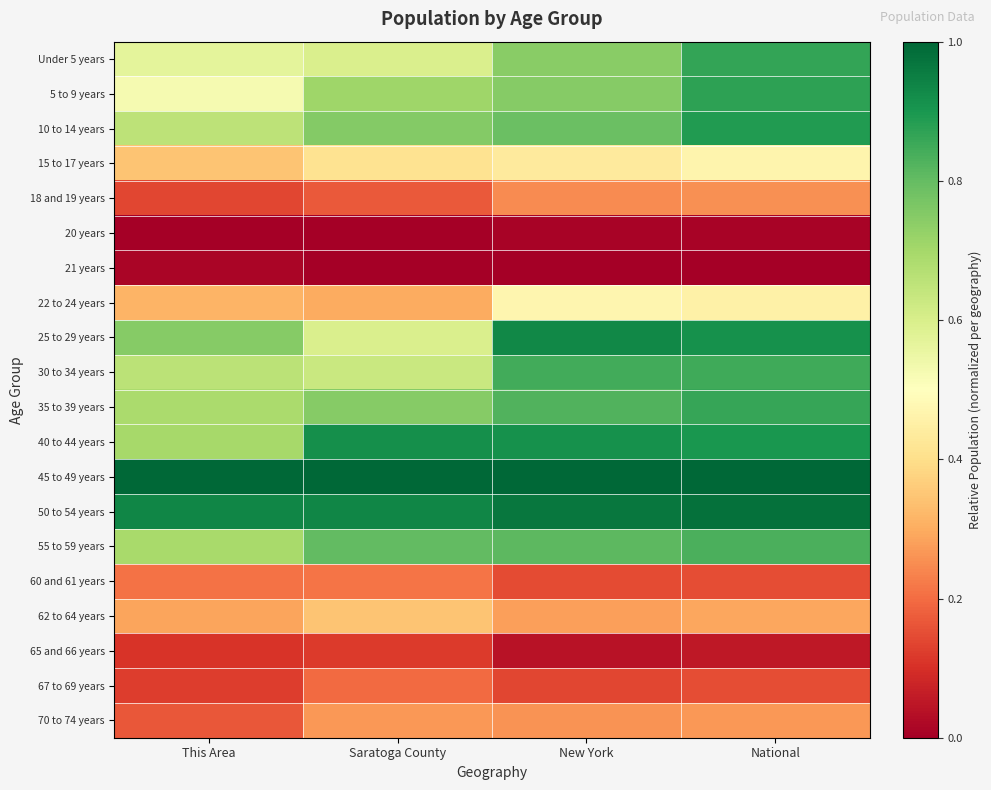

List the series in order of their peak value, lowest first.

20 years, 21 years, 65 and 66 years, 67 to 69 years, 60 and 61 years, 18 and 19 years, 70 to 74 years, 62 to 64 years, 15 to 17 years, 22 to 24 years, 55 to 59 years, 30 to 34 years, 35 to 39 years, Under 5 years, 5 to 9 years, 10 to 14 years, 40 to 44 years, 25 to 29 years, 50 to 54 years, 45 to 49 years